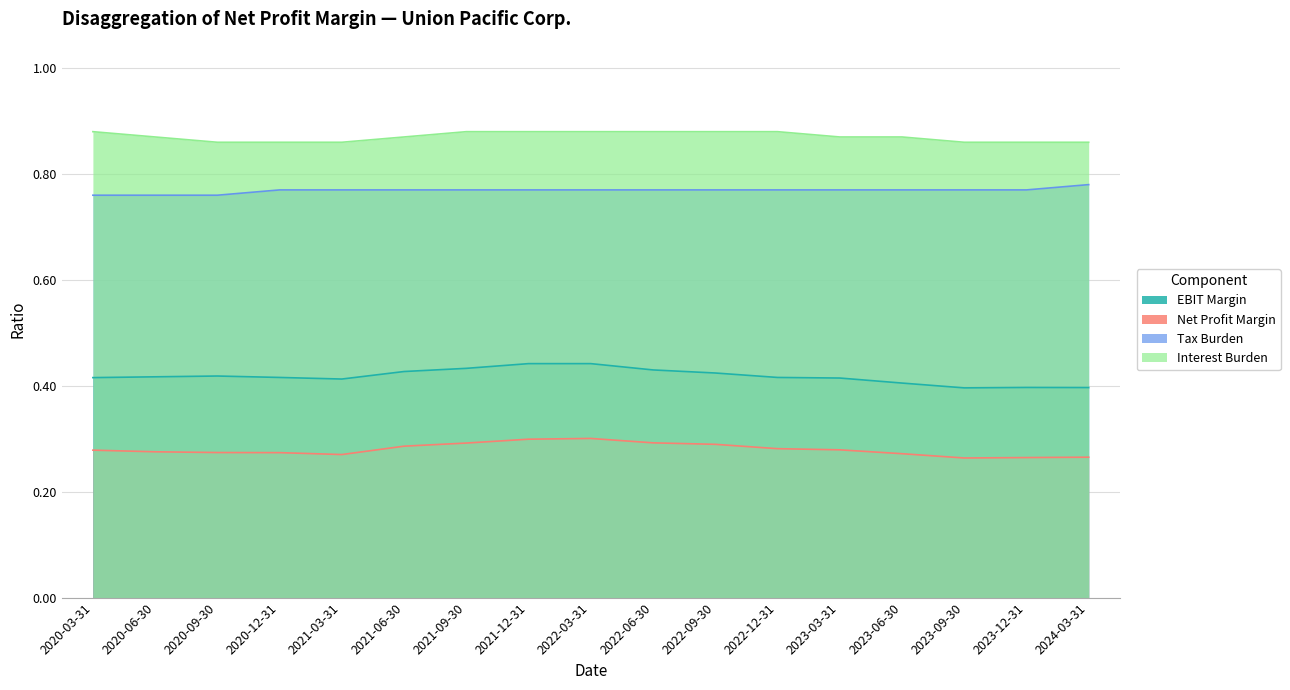

At 2021-03-31, list the series in order from smallest to largest.

Net Profit Margin, EBIT Margin, Tax Burden, Interest Burden